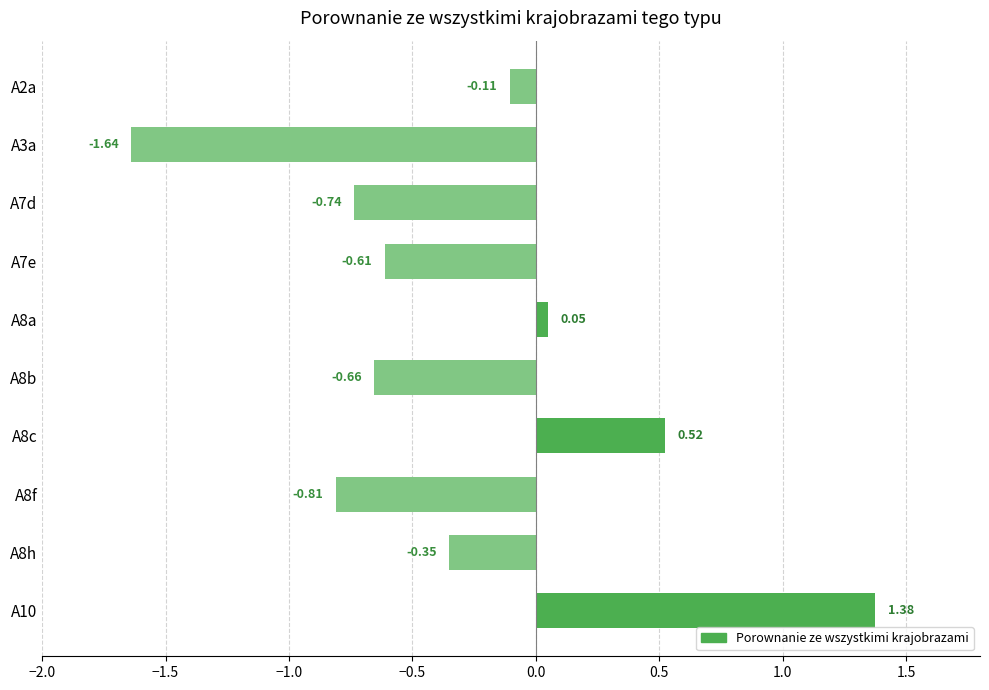

How many bars are there in total?

10